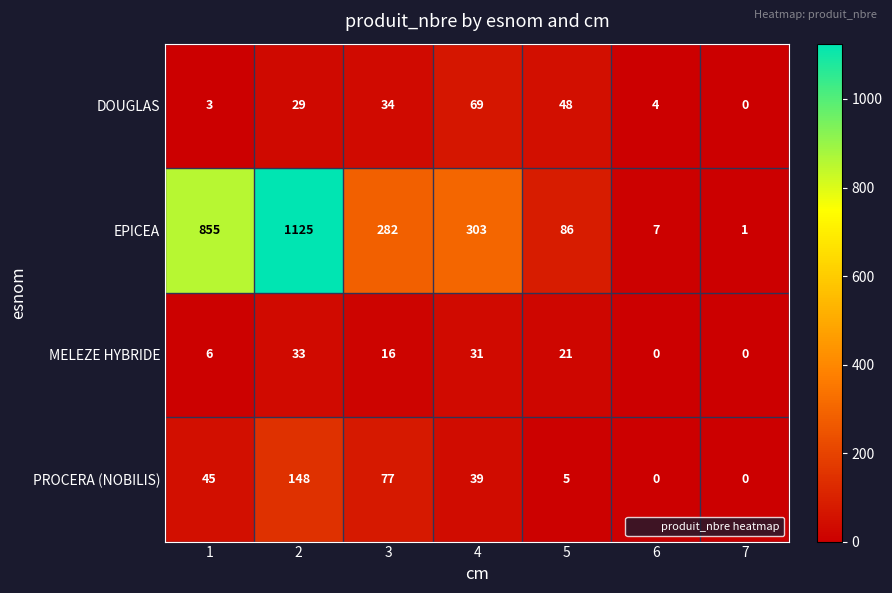

What is the sum of all DOUGLAS values?

187